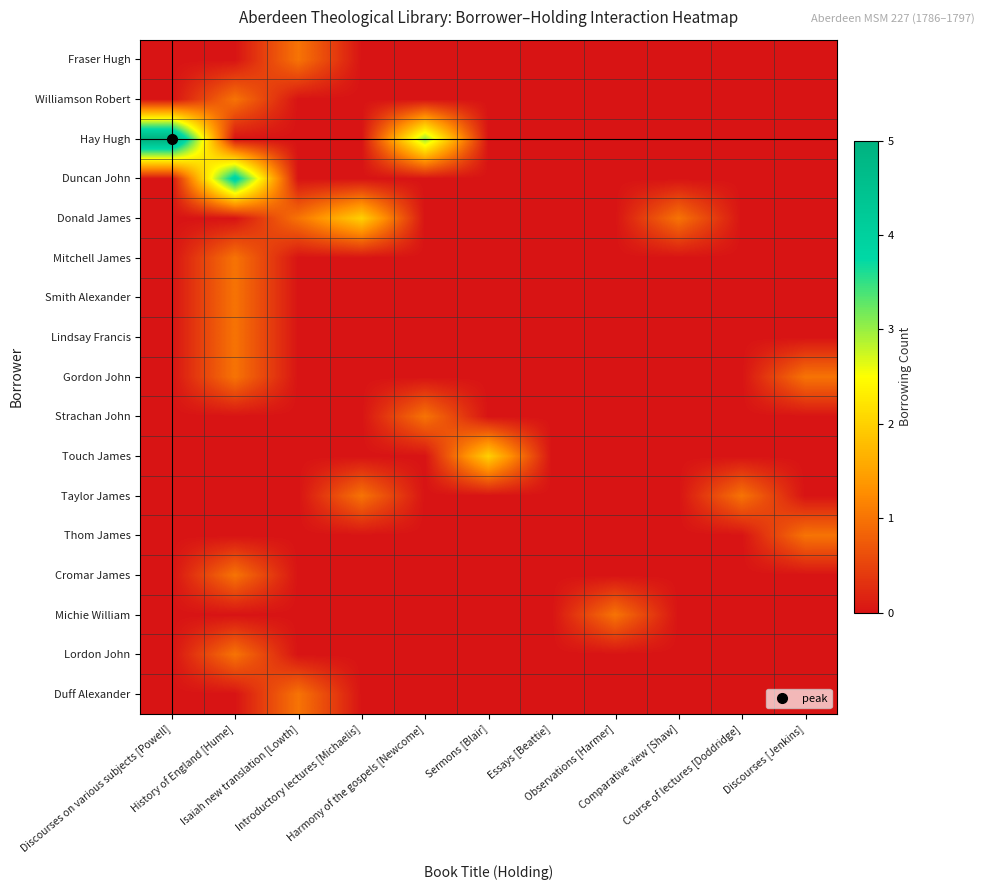

How many categories are shown in the chart?

11